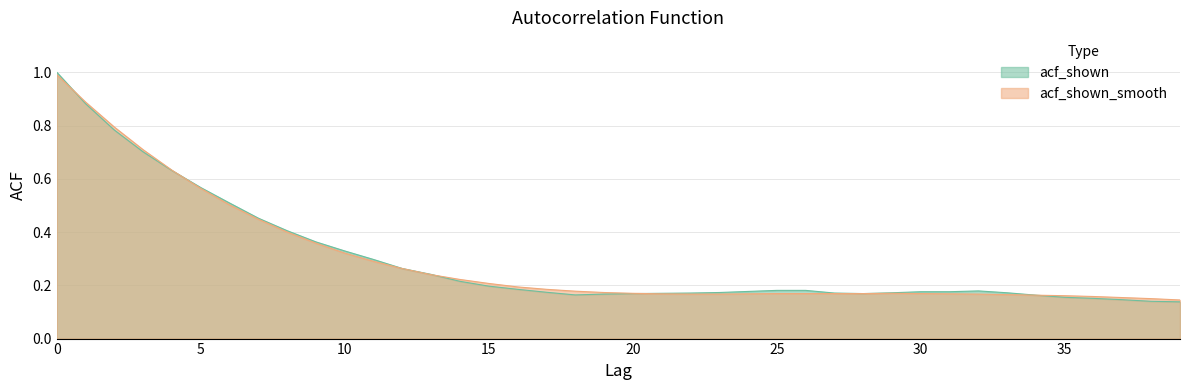

Is the value of acf_shown_smooth at 33 greater than the value of acf_shown at 37?

Yes